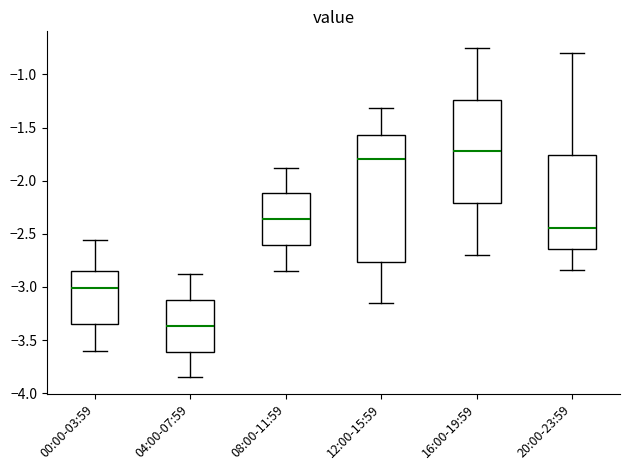

Which box's median line is the highest?

16:00-19:59